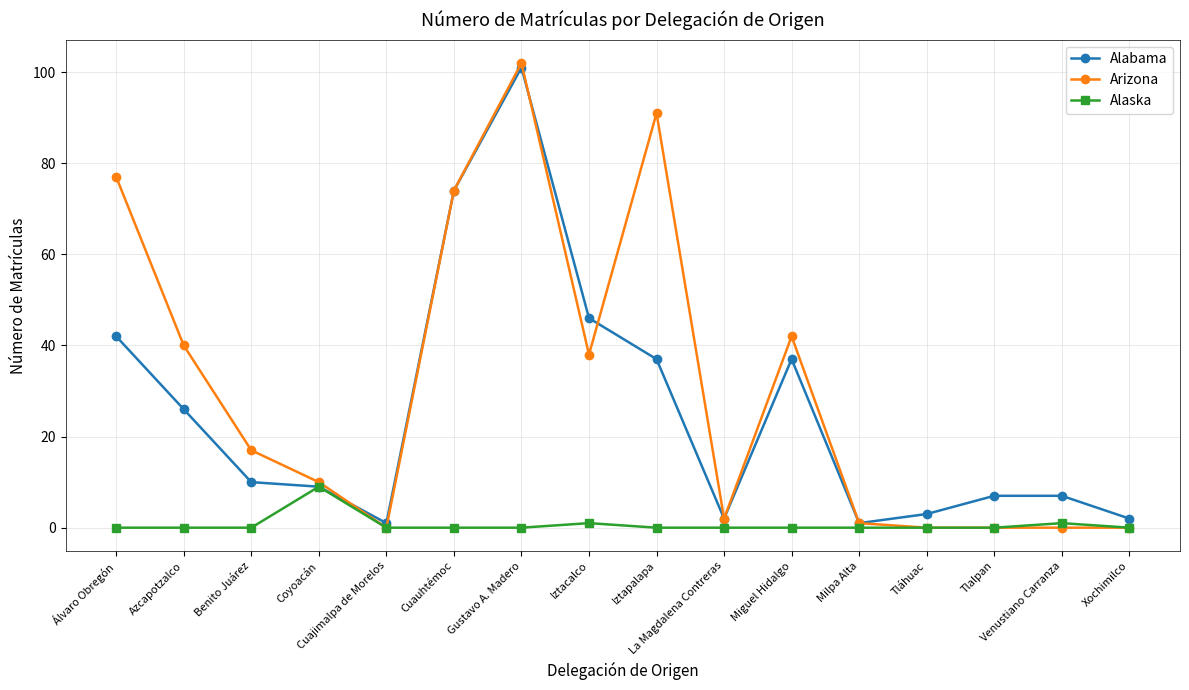

What is the spread (max minus min) of values at Cuauhtémoc?

74